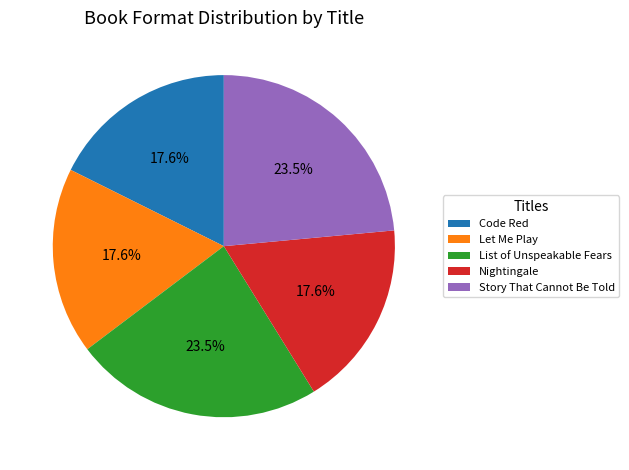

What percentage do Code Red and List of Unspeakable Fears together represent?

41.2%